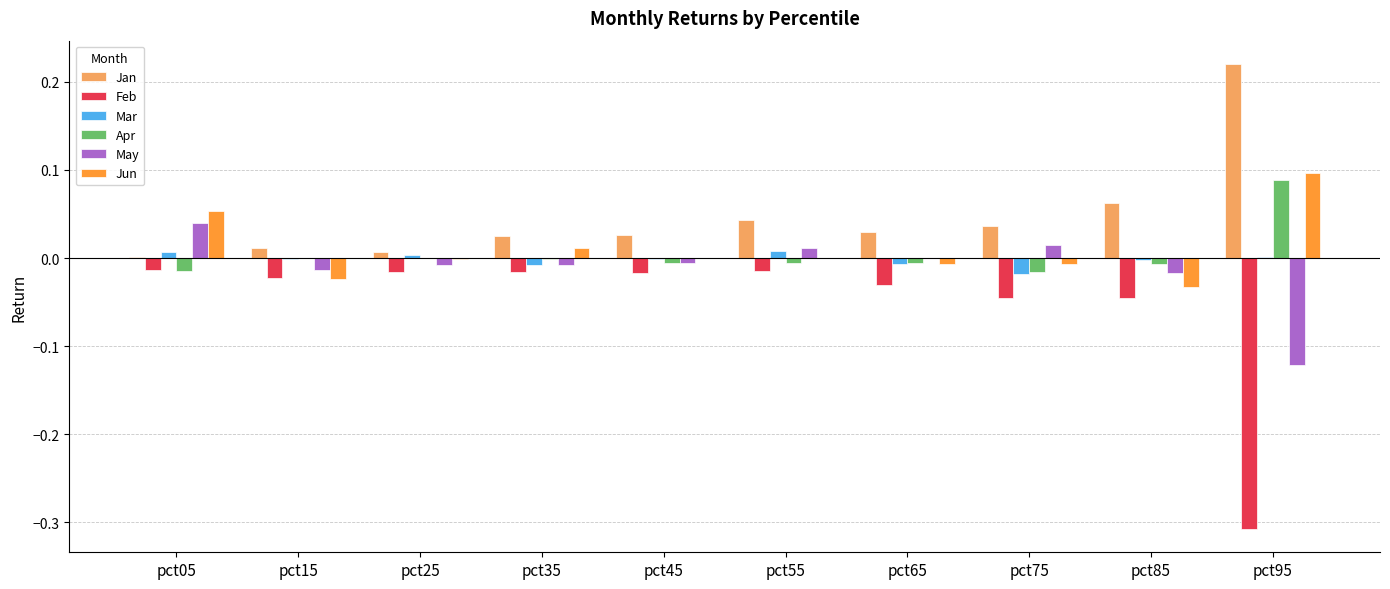

At which label does Jun first exceed 0?

pct05